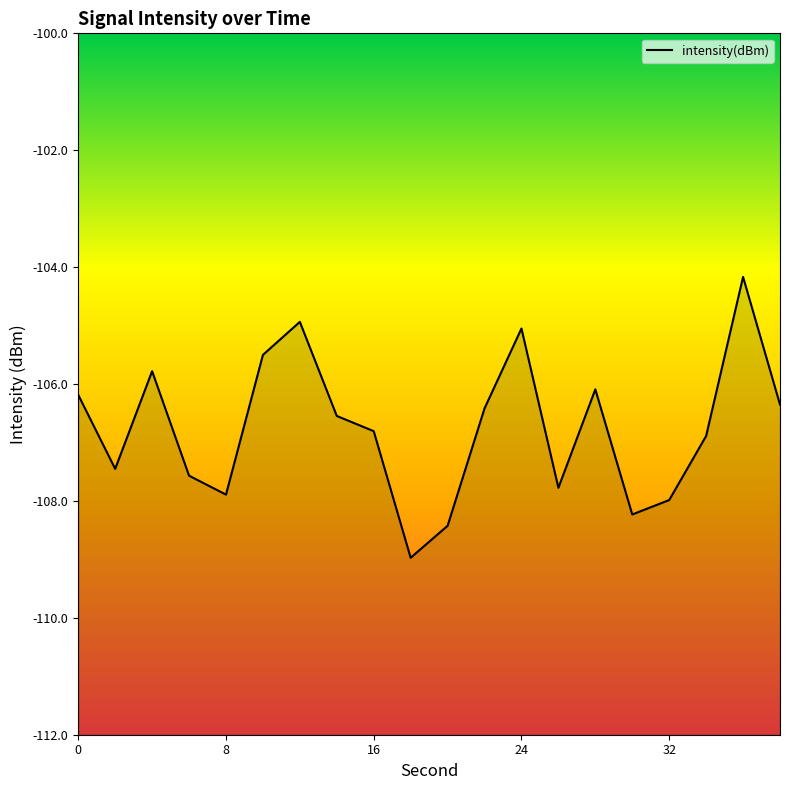

Is it true that the value at 36 is -104.2?

True